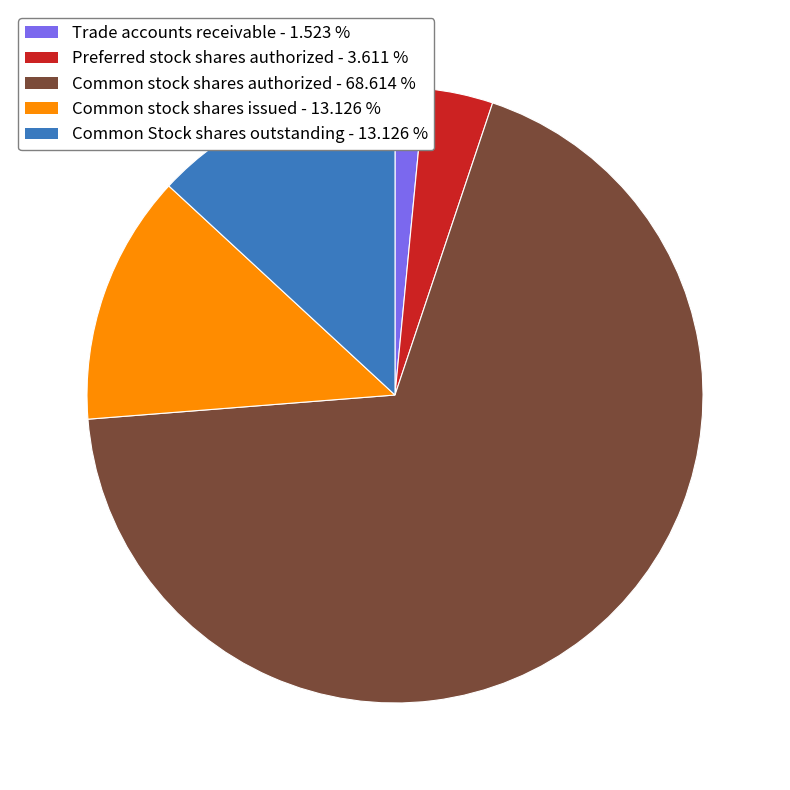

Which category accounts for the majority?

Common stock shares authorized - 68.614 %